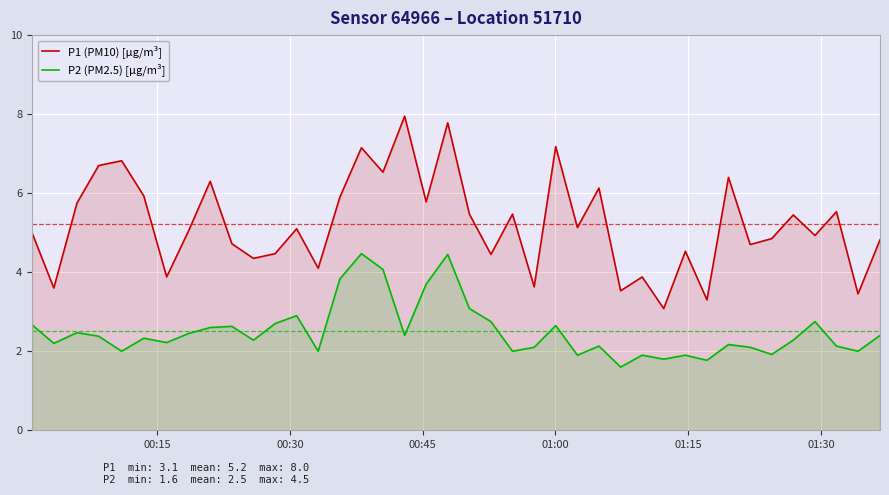

Count the number of data series in this chart.

2